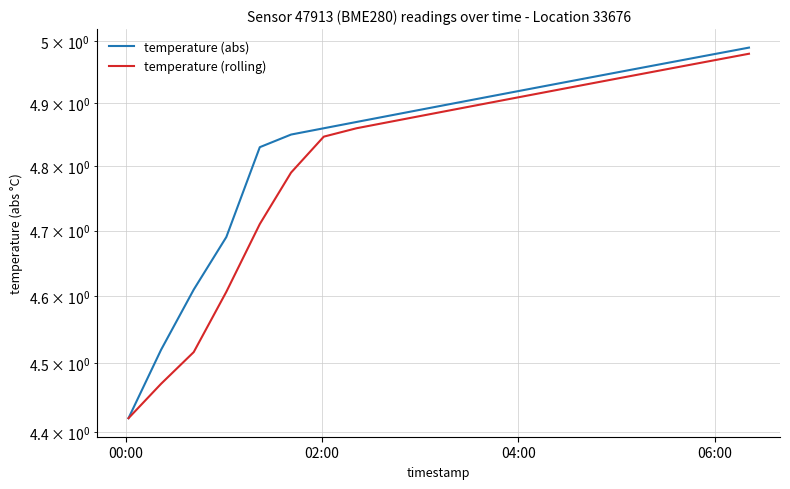

What is the highest value of the temperature (rolling) series?

5.0